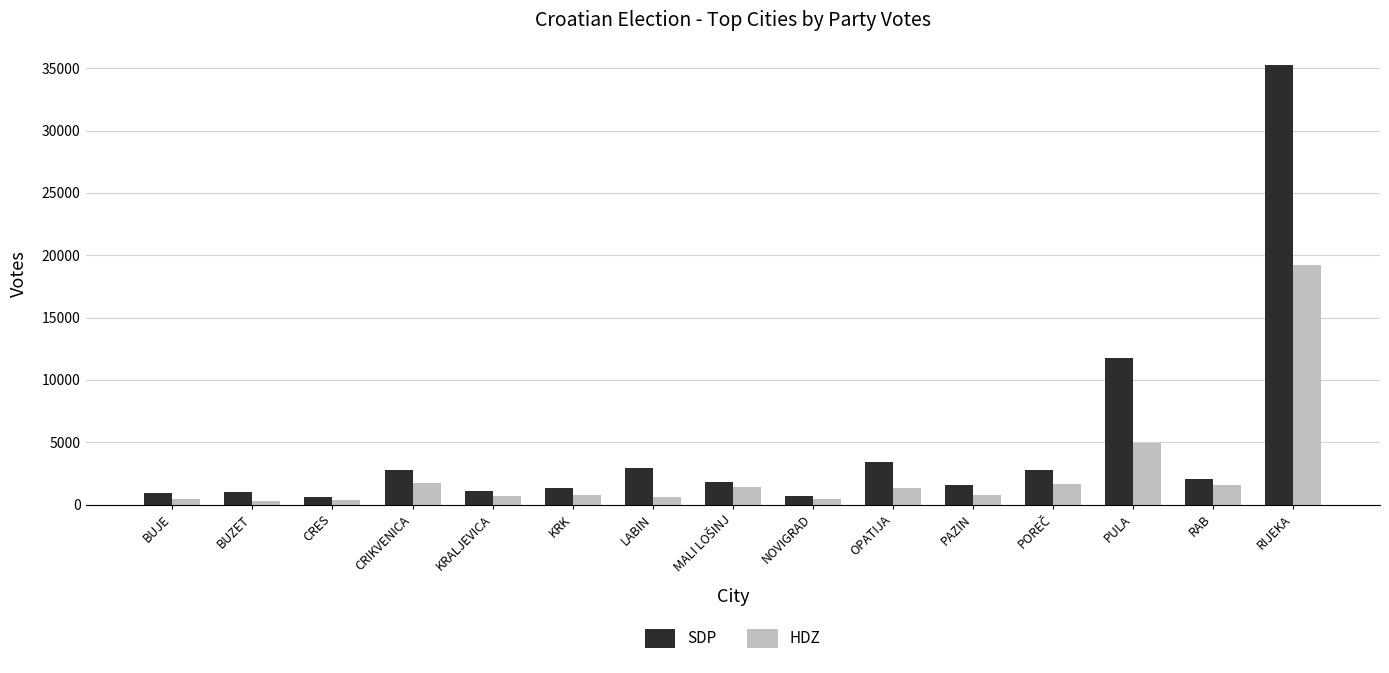

At which label is SDP closest to 17961?

PULA